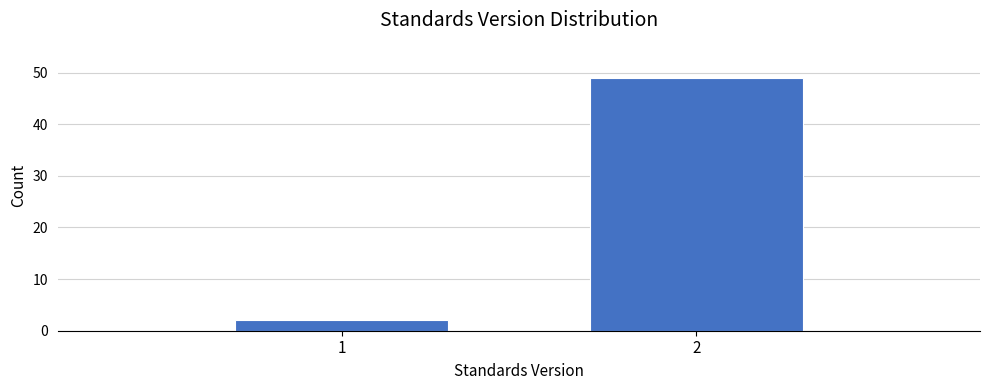

Reading left to right, what are all the values shown in this chart?

2	49